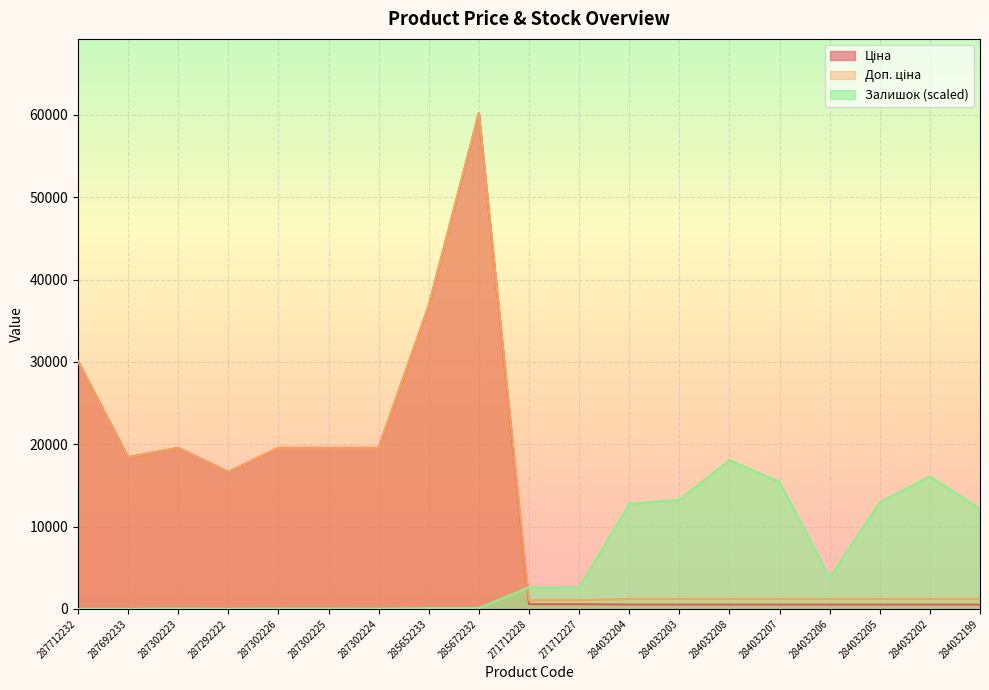

Which series has the widest spread of values?

Ціна